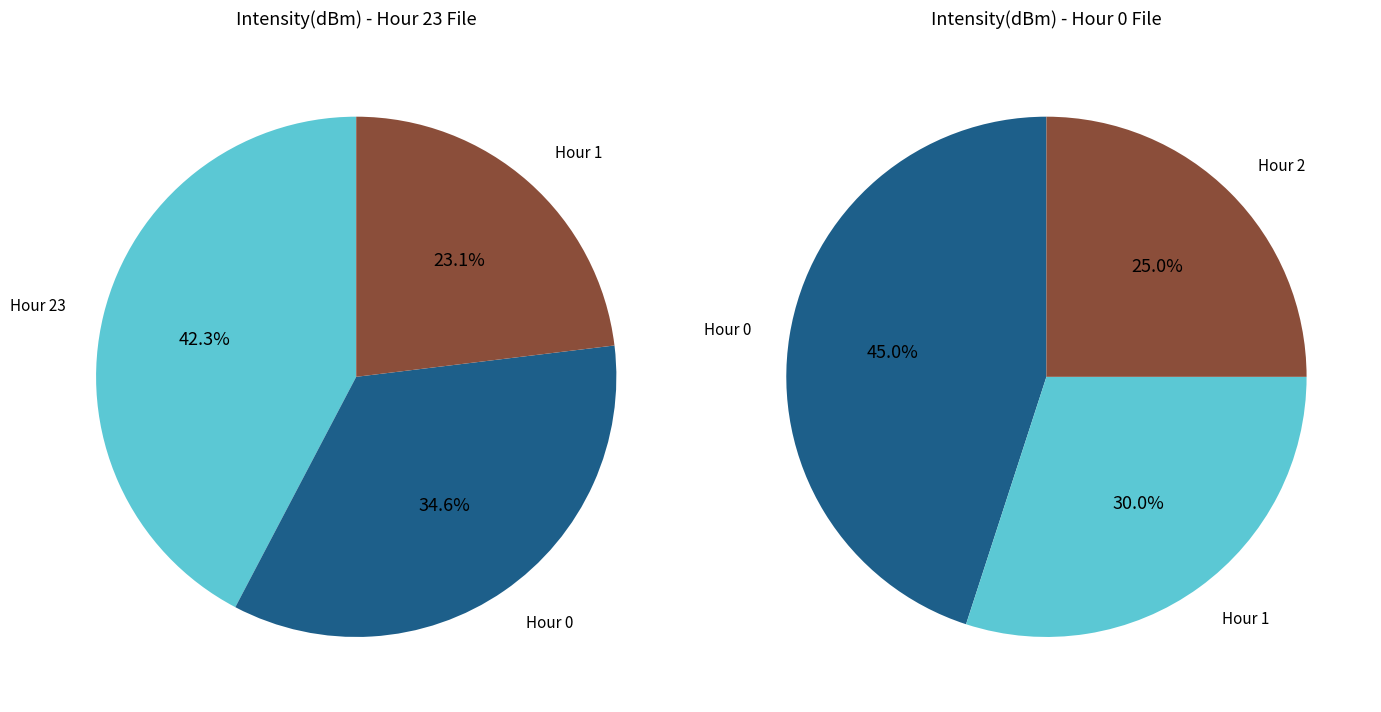

Count the number of slices in the pie.

4